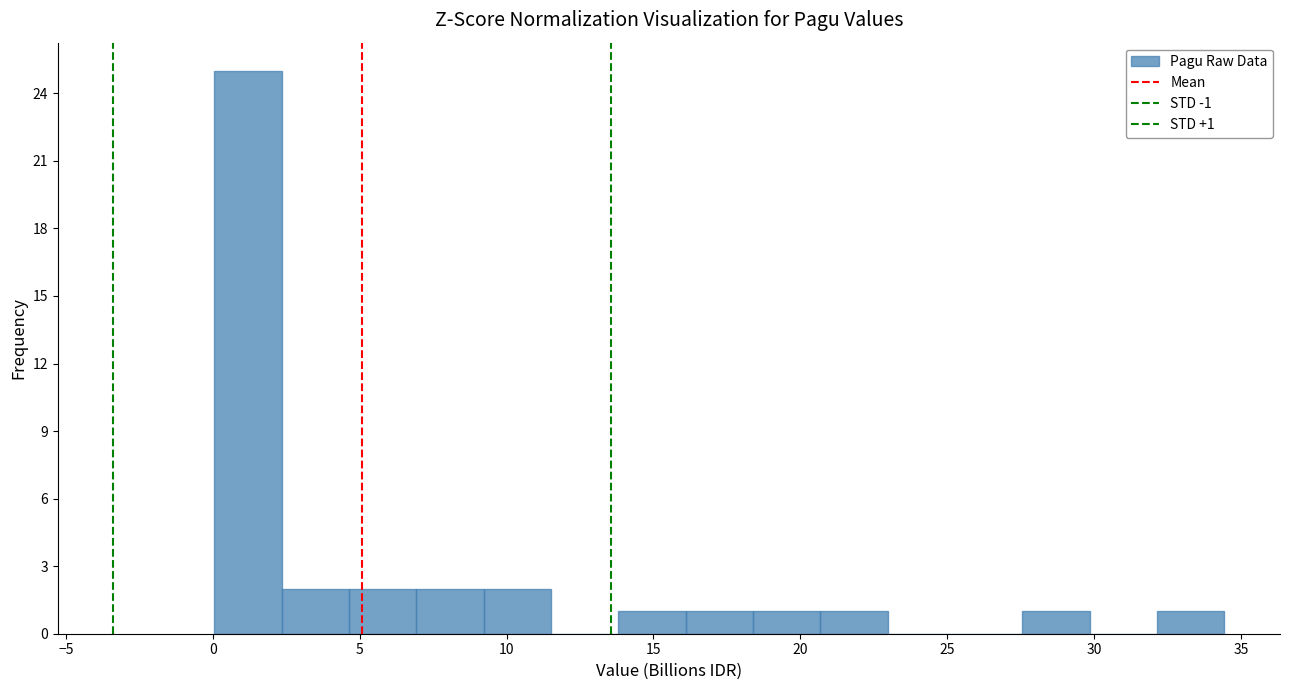

Which range on the x-axis has the tallest bar?

0.0 to 2.5